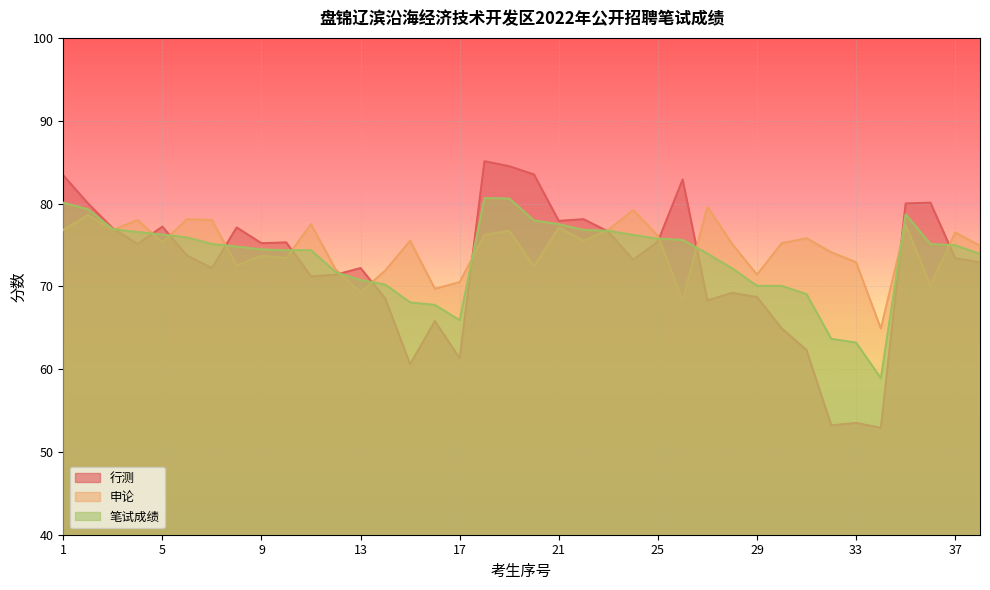

At 4, list the series in order from smallest to largest.

行测, 笔试成绩, 申论